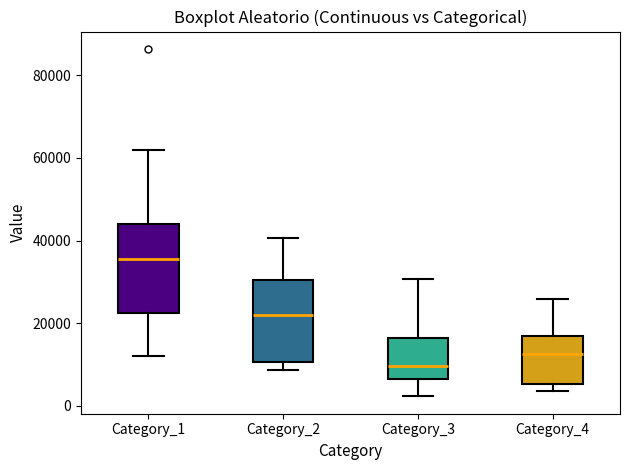

Which box's median line is the lowest?

Category_3